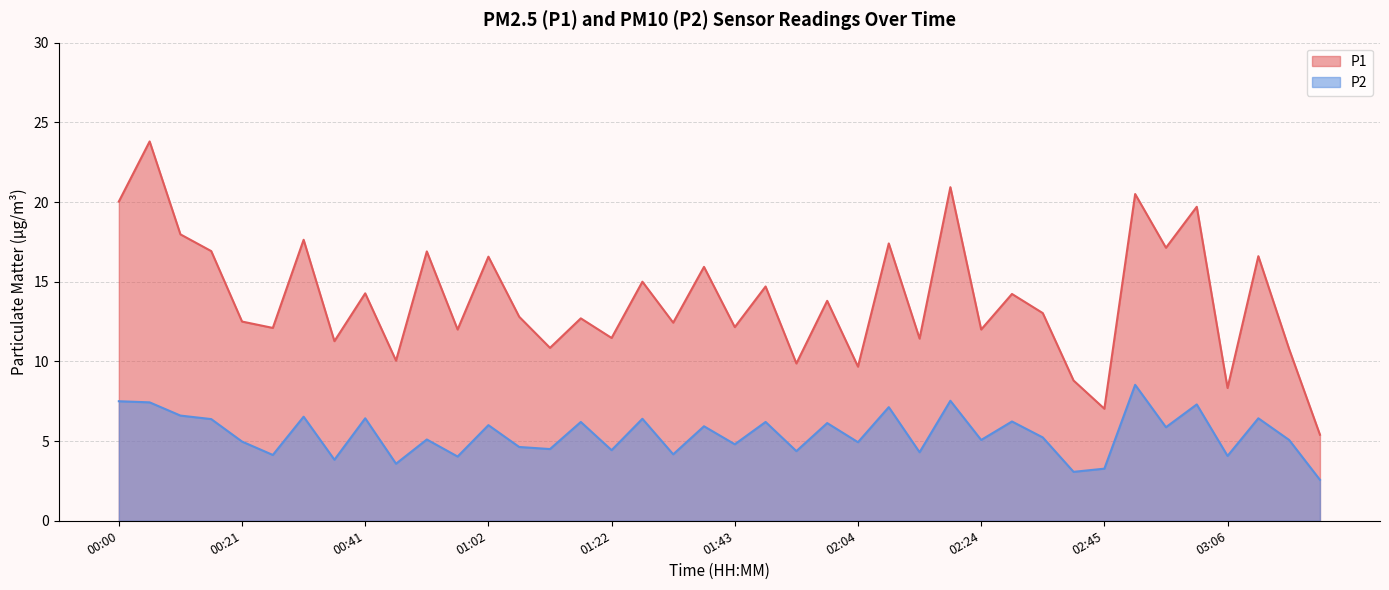

At how many categories does at least one series exceed 20?

4